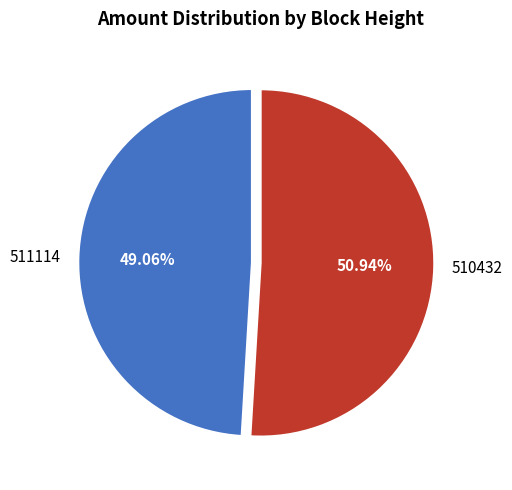

How much of the chart is everything except 510432?

49.1%